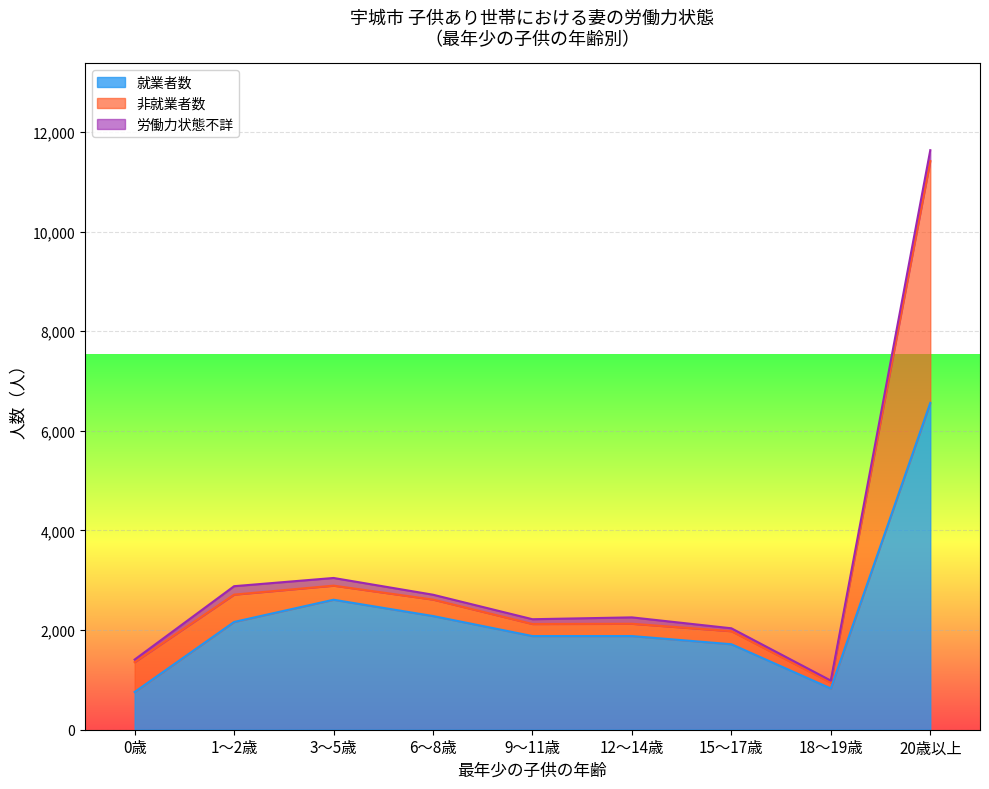

What is the label of the 9th point from the right?

0歳